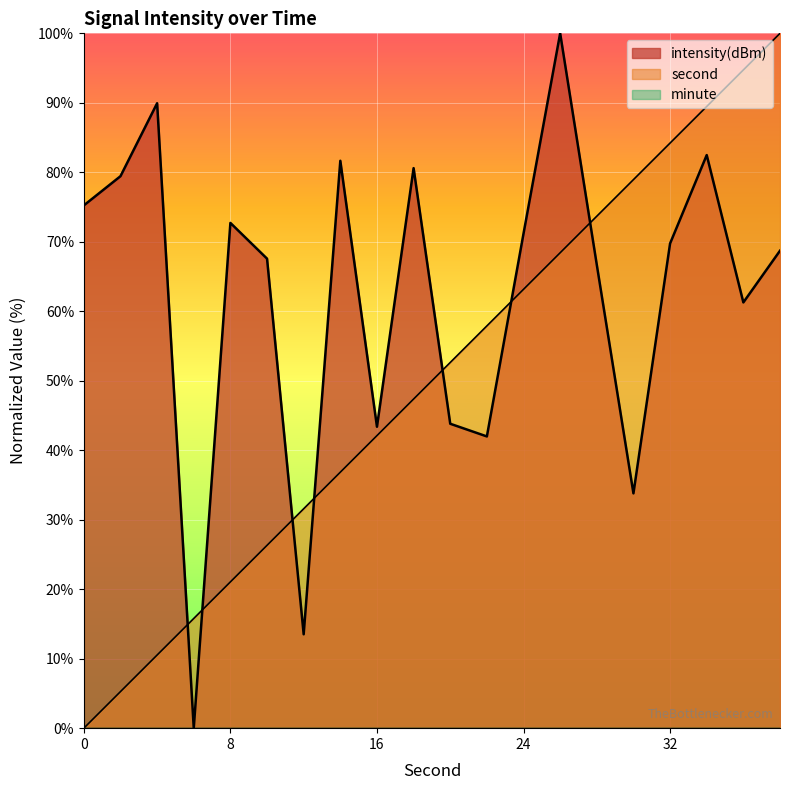

What is the value of the second point at the 5th from the left?

21.1